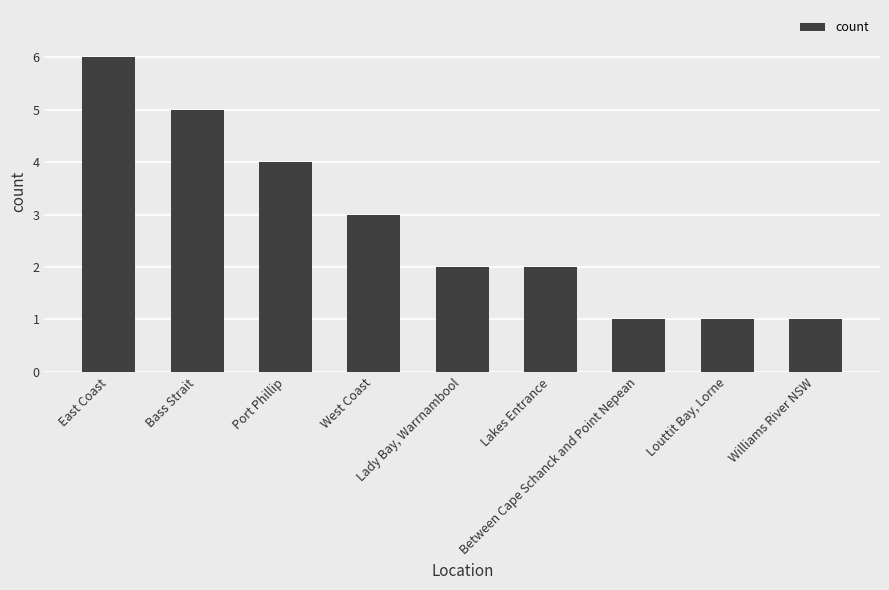

Approximately how many times larger is the value at East Coast compared to Bass Strait?

1.2